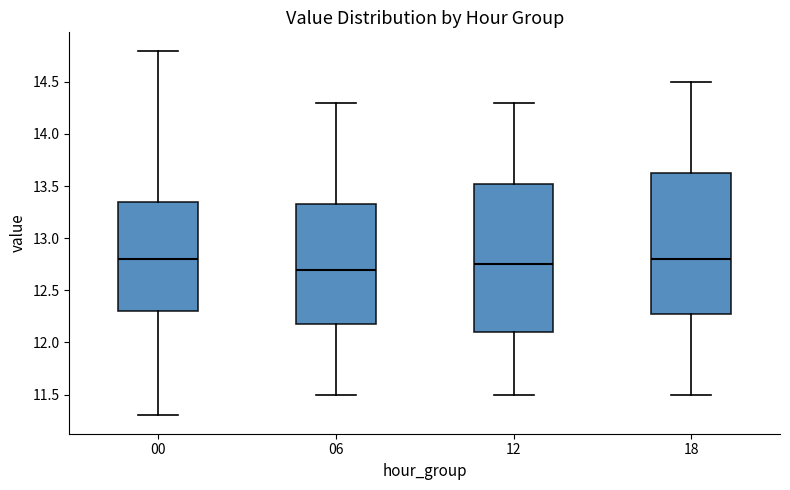

Which box is the tallest, from its lower edge to its upper edge?

12